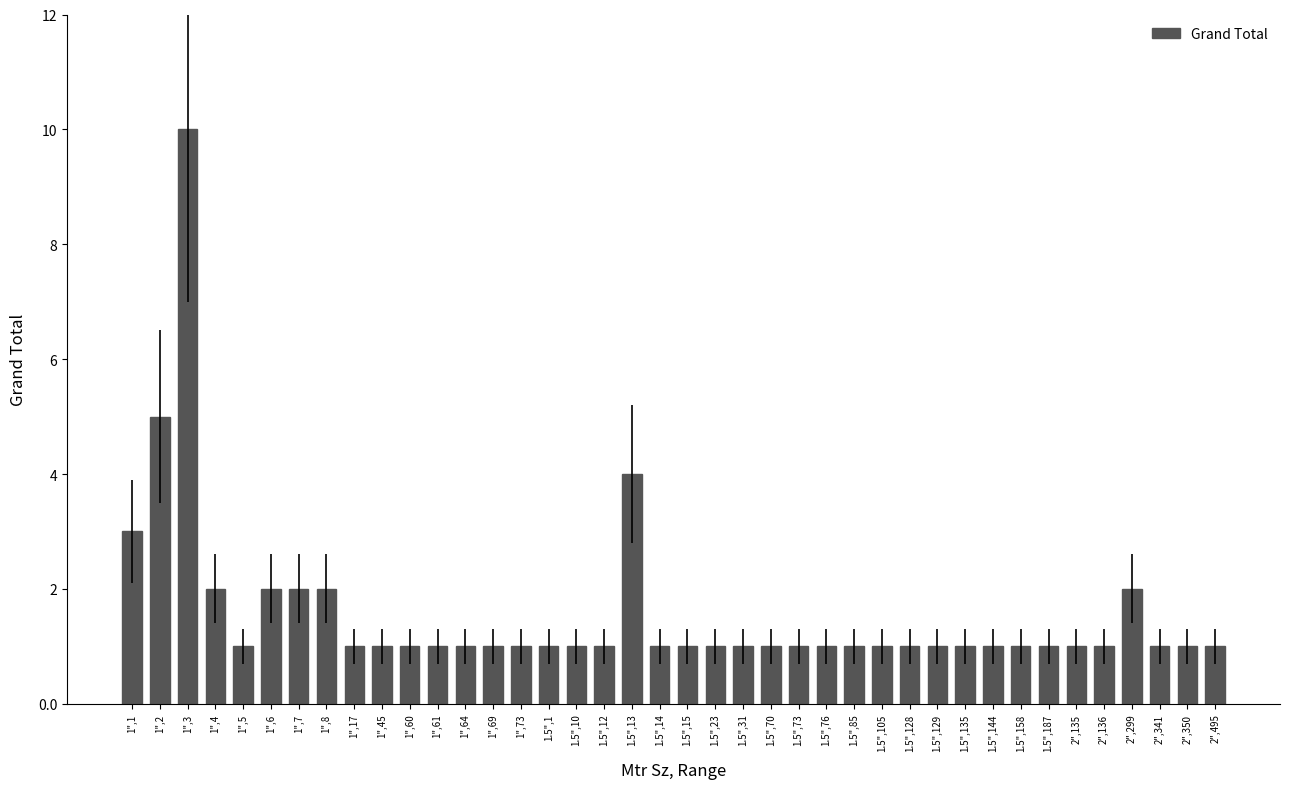

Is it true that the value at 1.5",76 is 0?

False